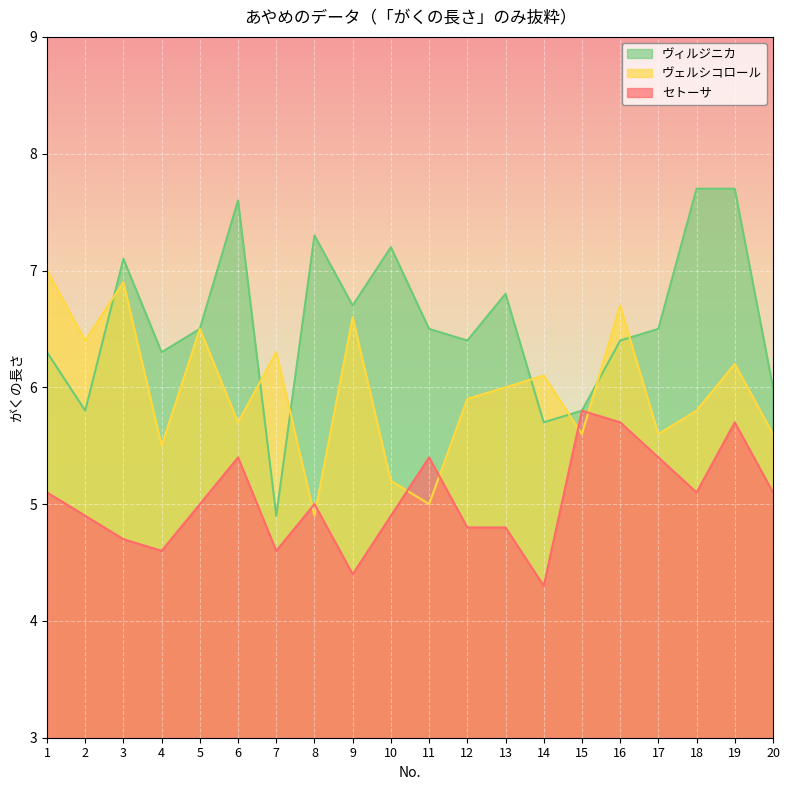

Which series changed the most between 3 and 12?

ヴェルシコロール